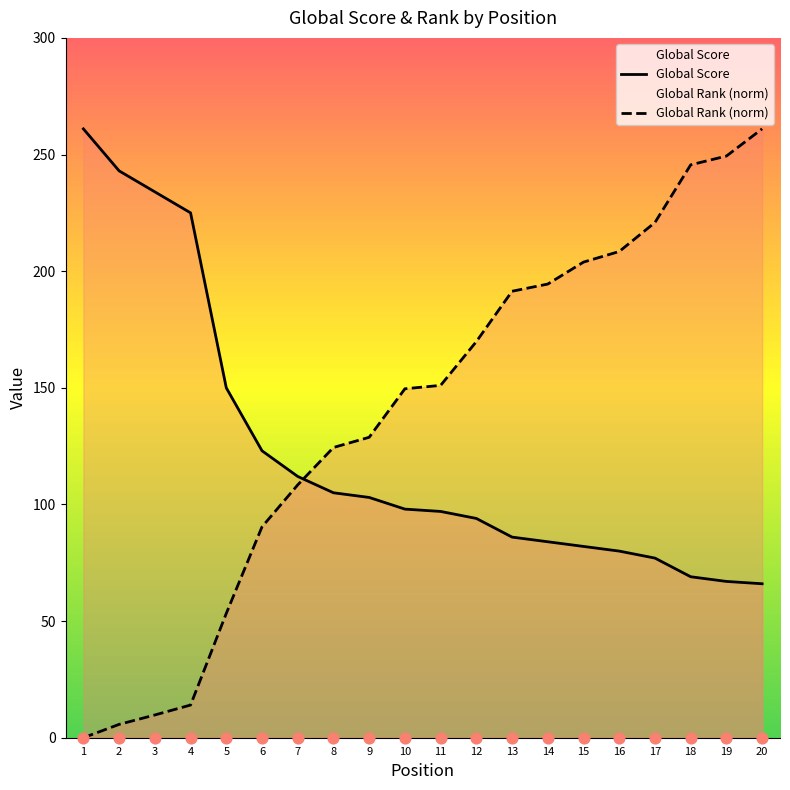

At how many categories does at least one series exceed 91?

20